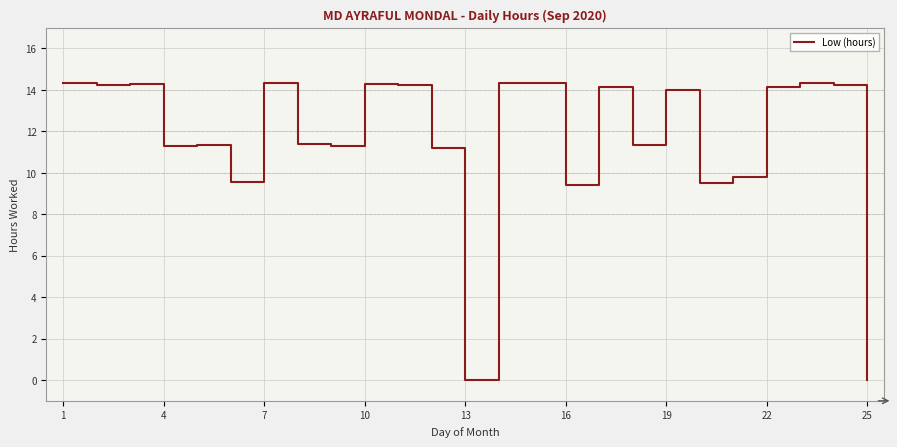

Does the chart have visible grid lines?

Yes